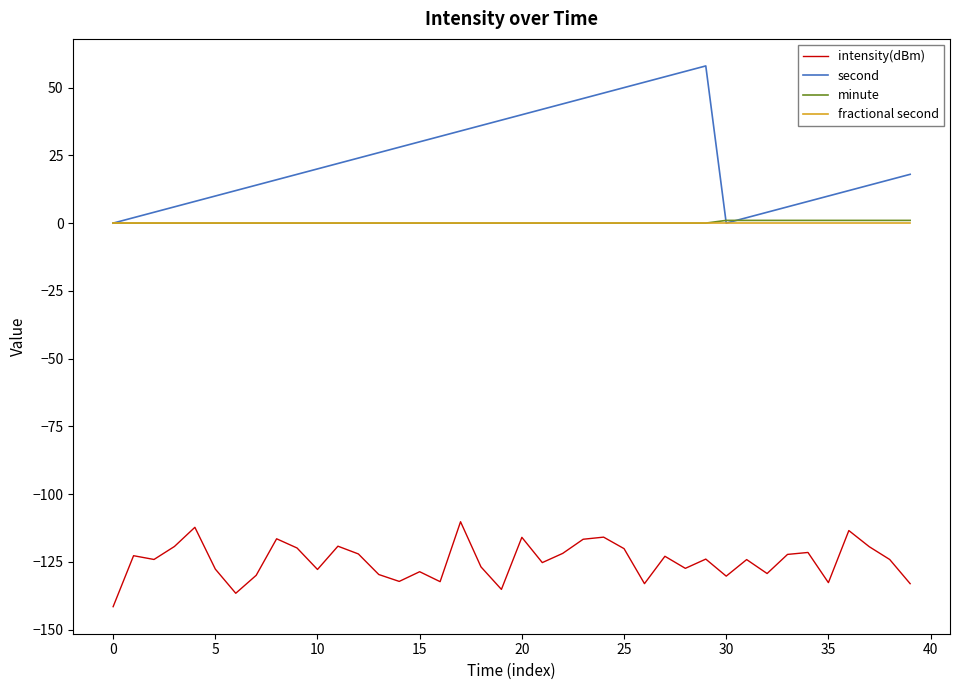

Which series has the largest total across all categories?

second